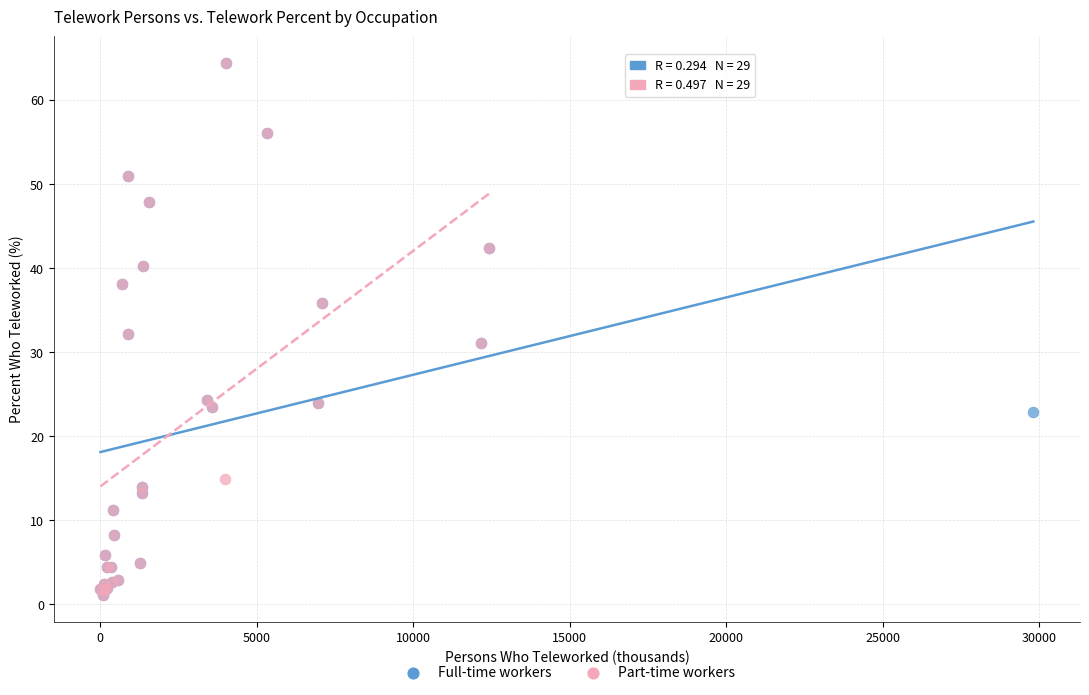

What are all the series names shown in the legend?

Full-time workers, Part-time workers